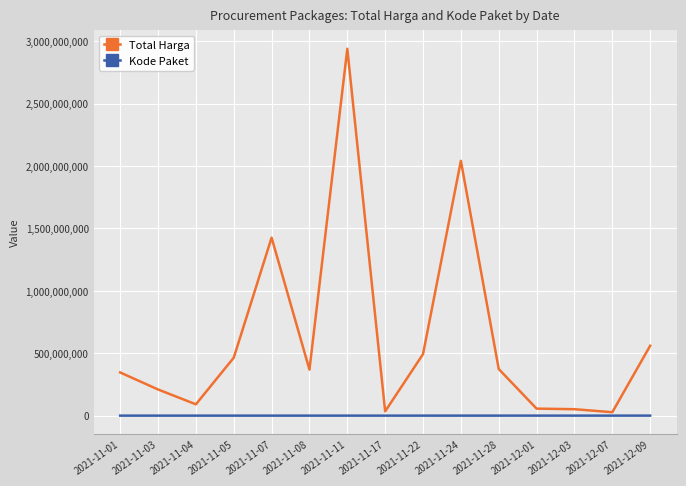

What is the value of the Total Harga point at the 11th from the left?

373404000.0